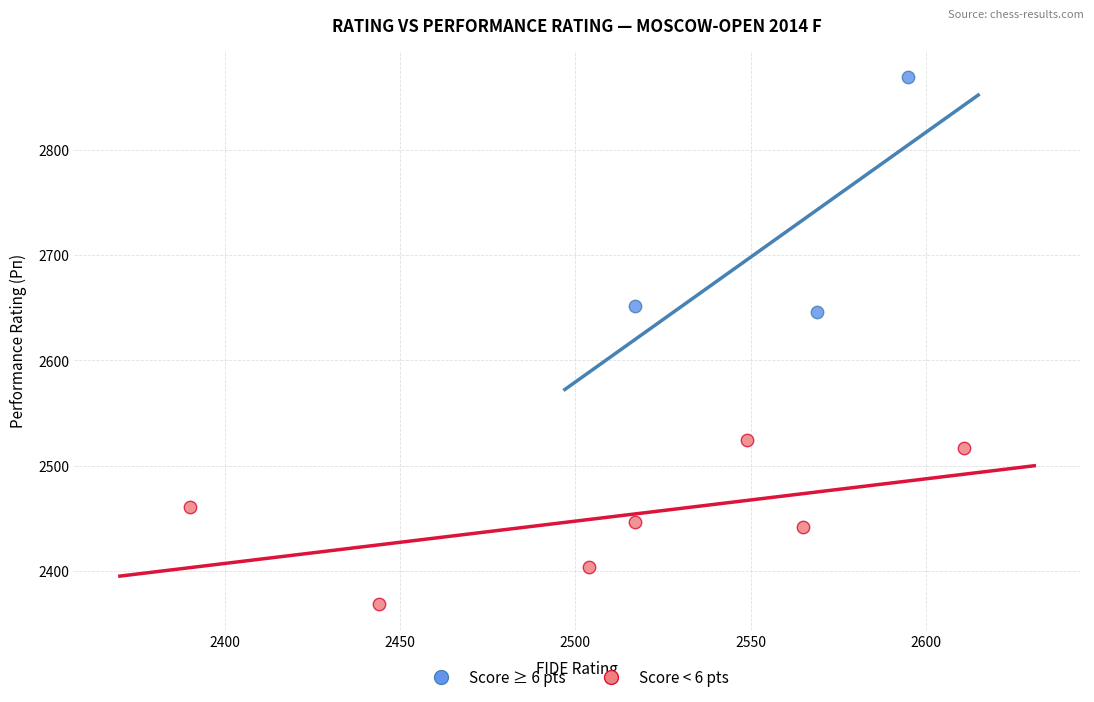

Which series reaches the maximum Y coordinate?

Score ≥ 6 pts